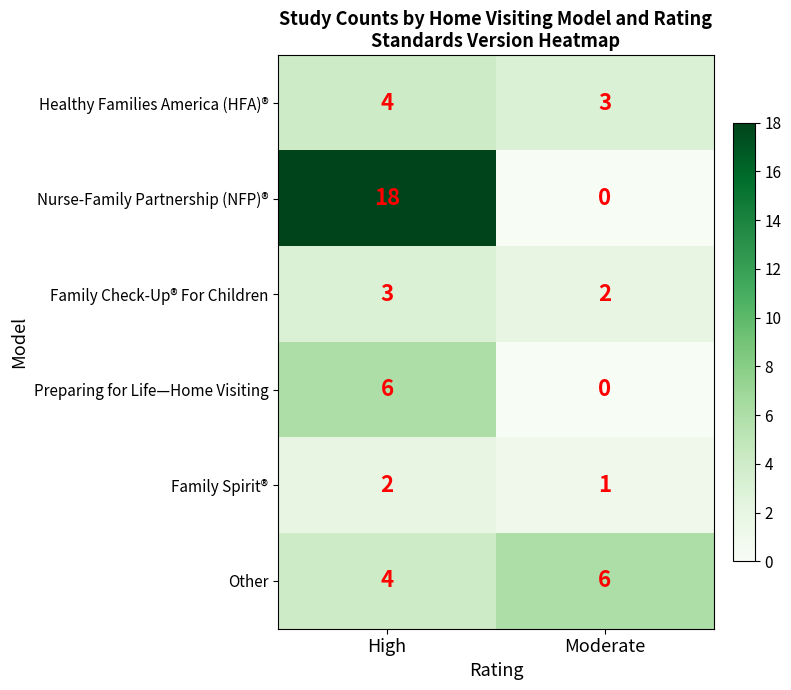

What value does the Healthy Families America (HFA)® series have at High?

4